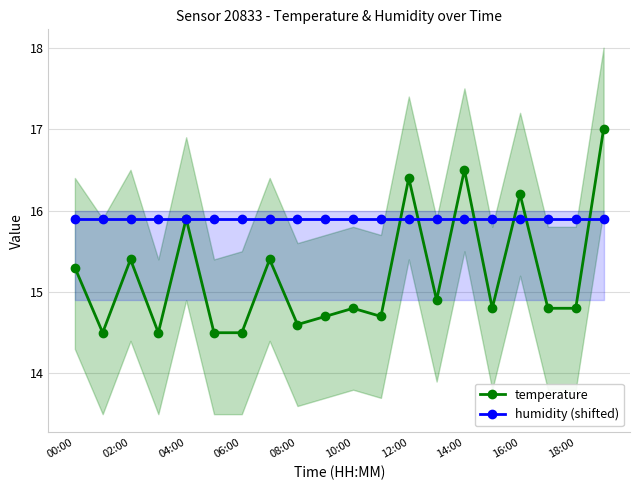

Which series ends up on top after the final intersection of humidity (shifted) and temperature?

temperature